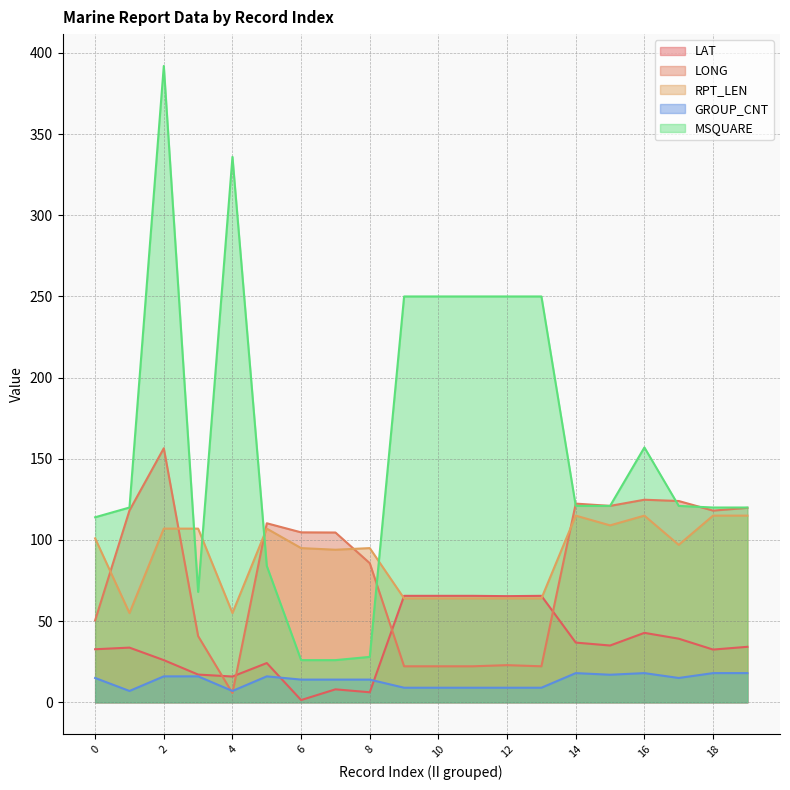

Rank the categories by RPT_LEN value from lowest to highest.

1, 4, 9, 10, 11, 12, 13, 7, 6, 8, 17, 0, 2, 3, 5, 15, 14, 16, 18, 19